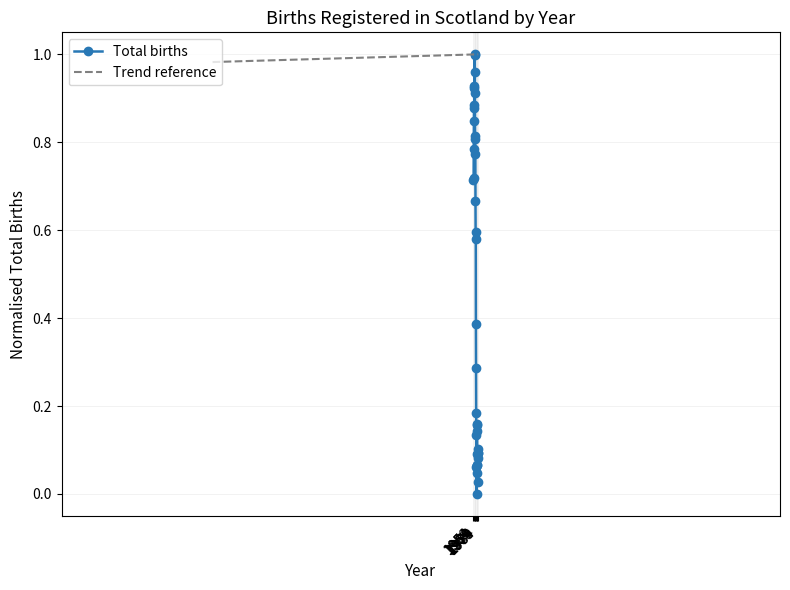

Which category has the highest value across all series?

1964